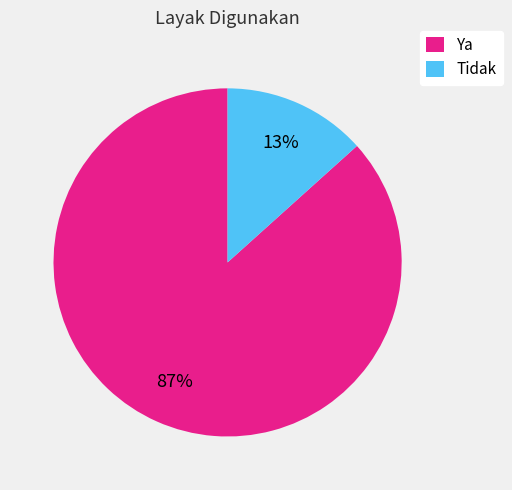

Is it true that Tidak is 13% of the pie?

True